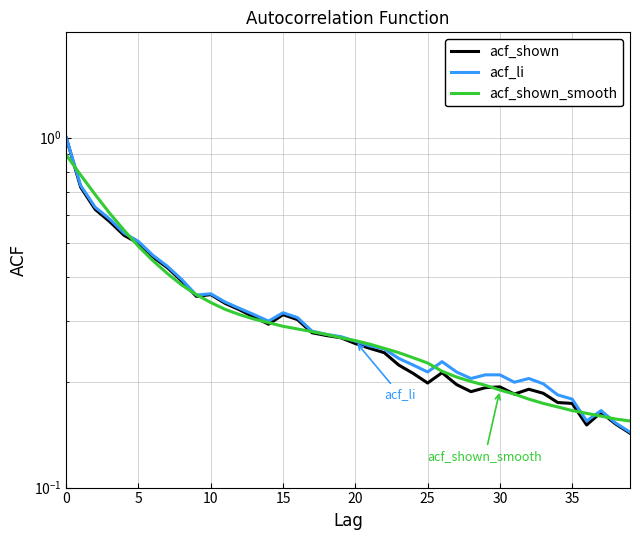

True or false: acf_shown_smooth and acf_shown intersect in this chart.

True